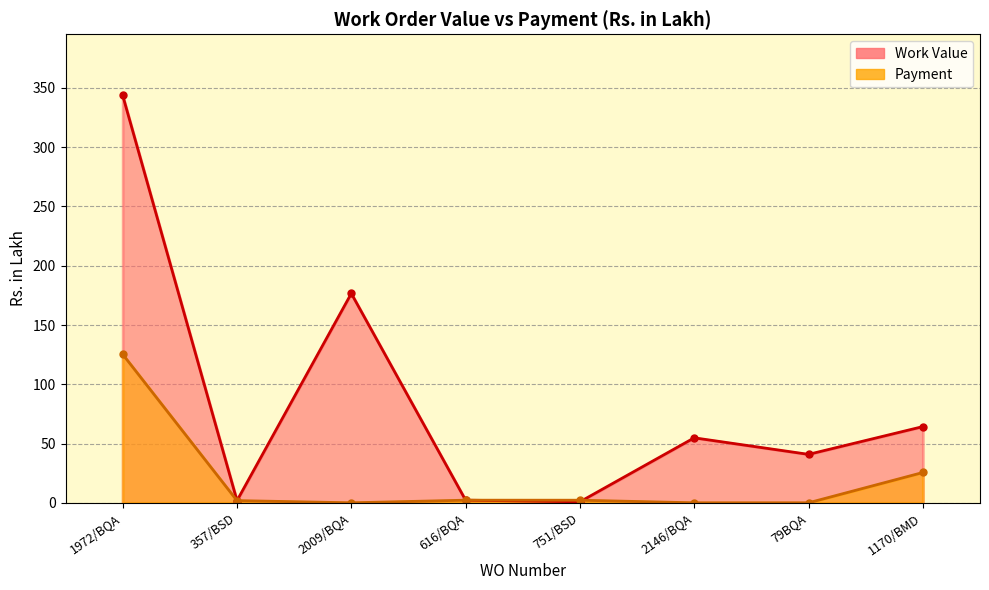

At which category is the sum across all series the highest?

1972/BQA